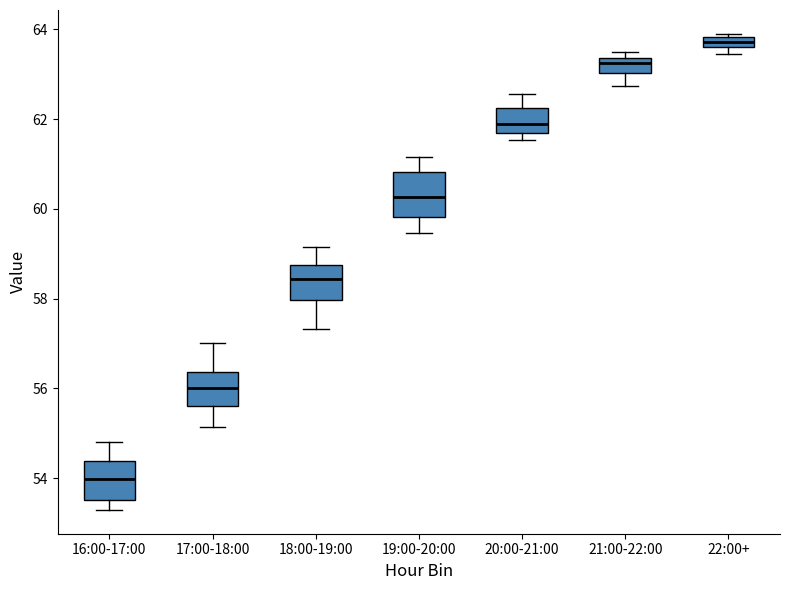

Where does the median line of the box for 17:00-18:00 sit on the y-axis? The values are not printed on the chart, so give them approximately, as read against the axis.

56.0